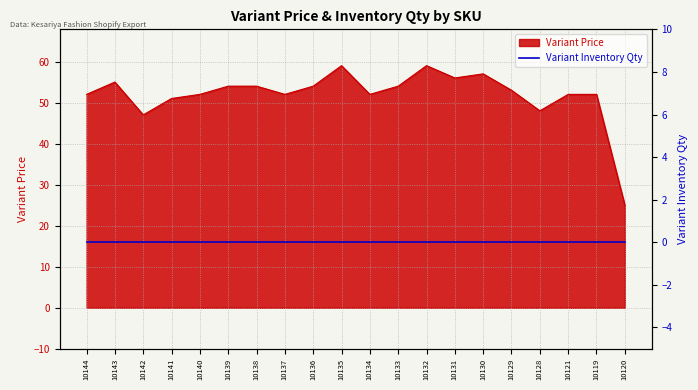

Rank the categories by value from highest to lowest.

10135, 10132, 10130, 10131, 10143, 10139, 10138, 10136, 10133, 10129, 10144, 10140, 10137, 10134, 10121, 10119, 10141, 10128, 10142, 10120